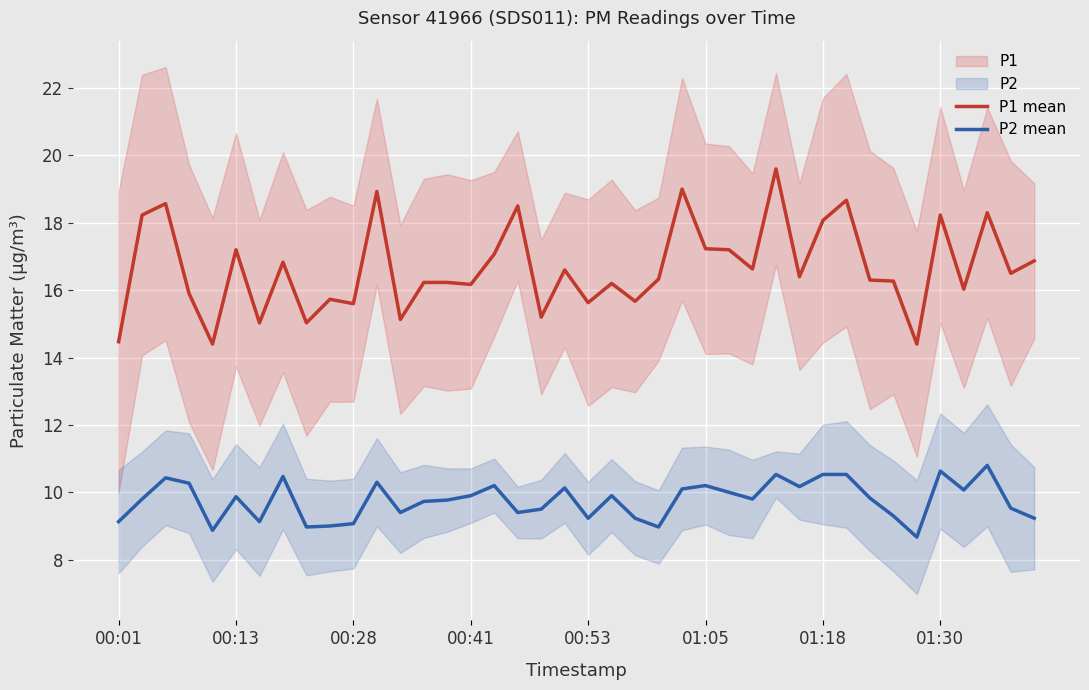

What is the difference between the second highest and second lowest values in the P2 mean series?

1.8